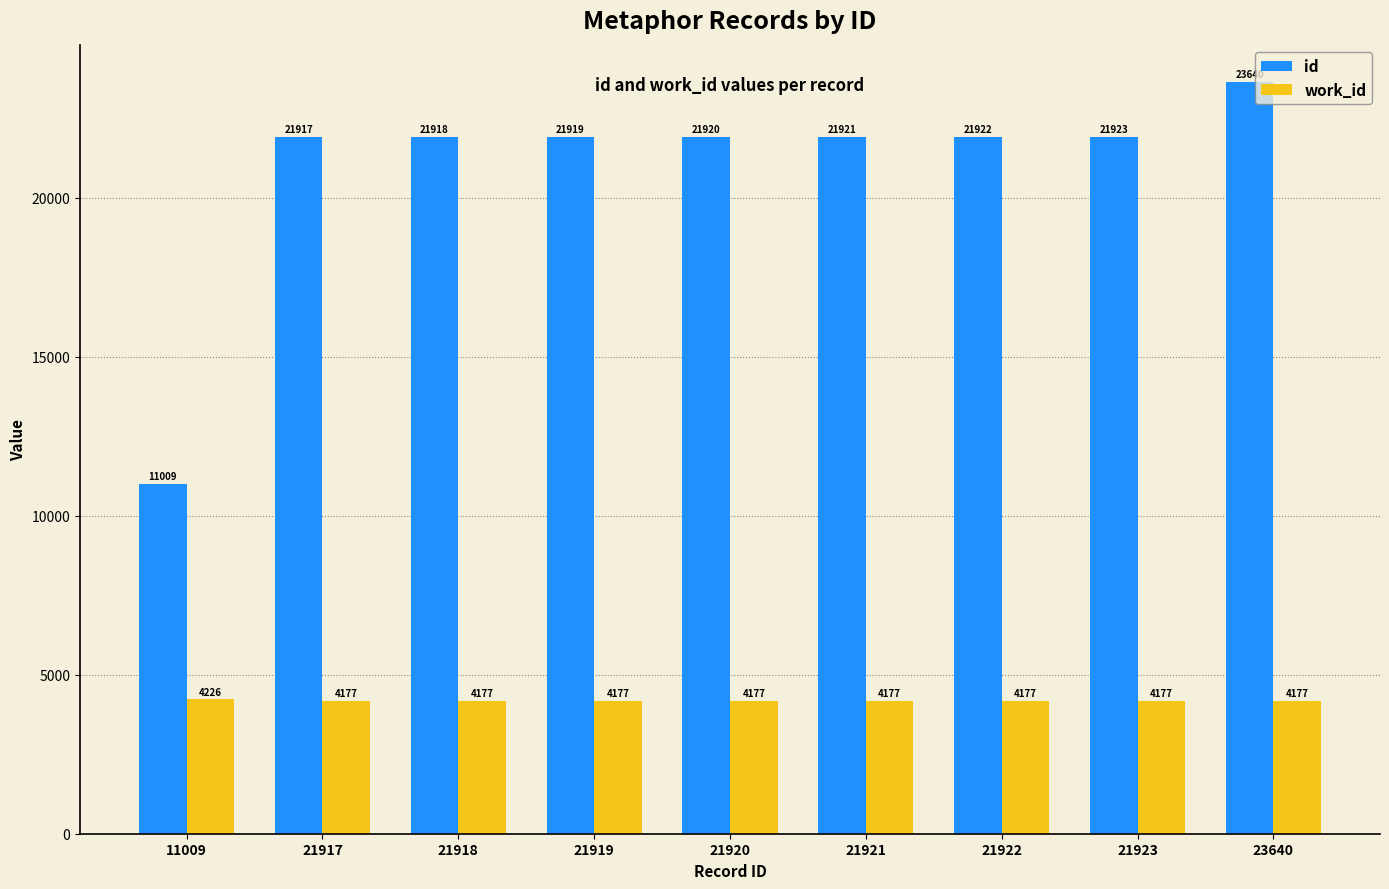

What is the value of the id bar at the 8th from the left?

21923